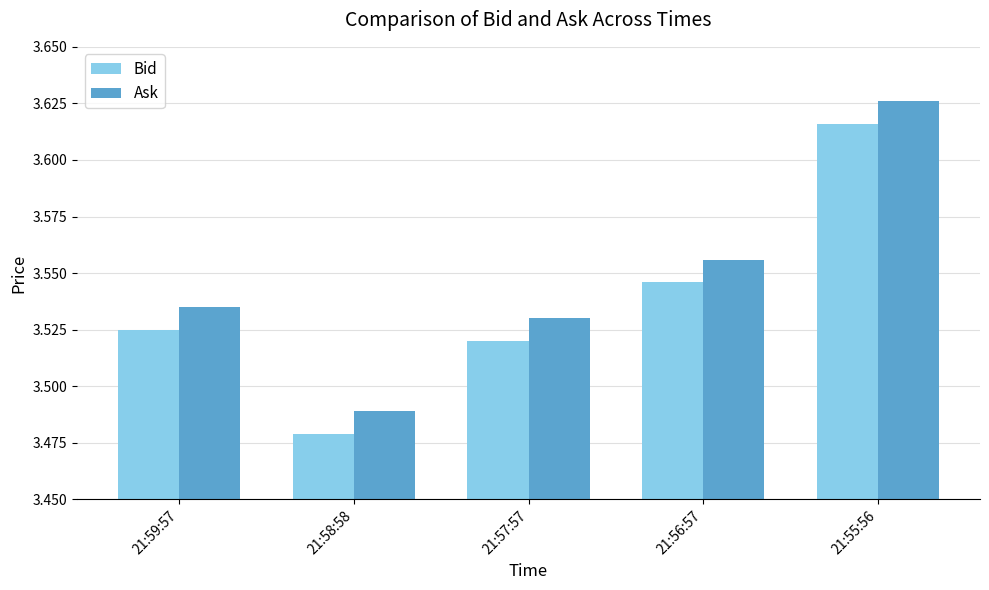

Is the value of Ask at 21:59:57 greater than the value of Bid at 21:58:58?

Yes